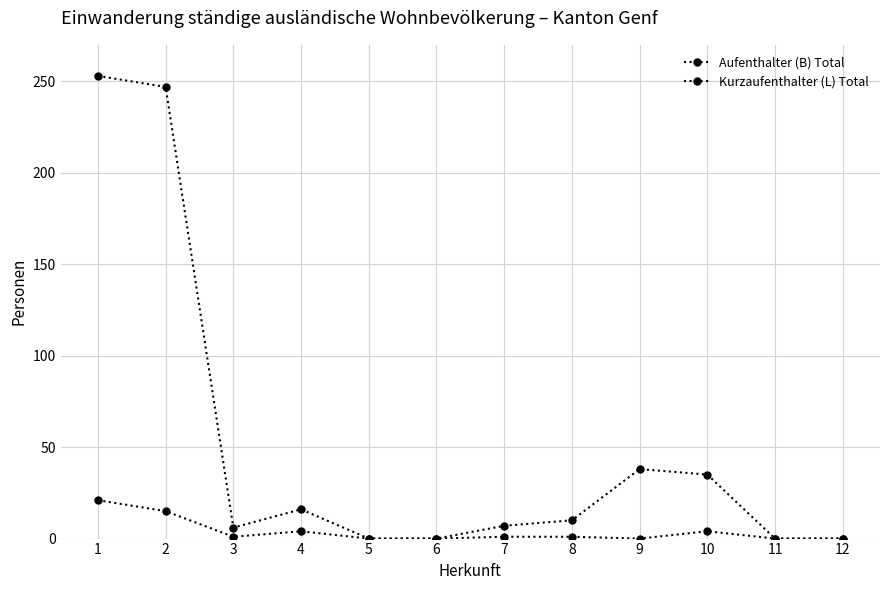

How many lines are shown in the chart?

2